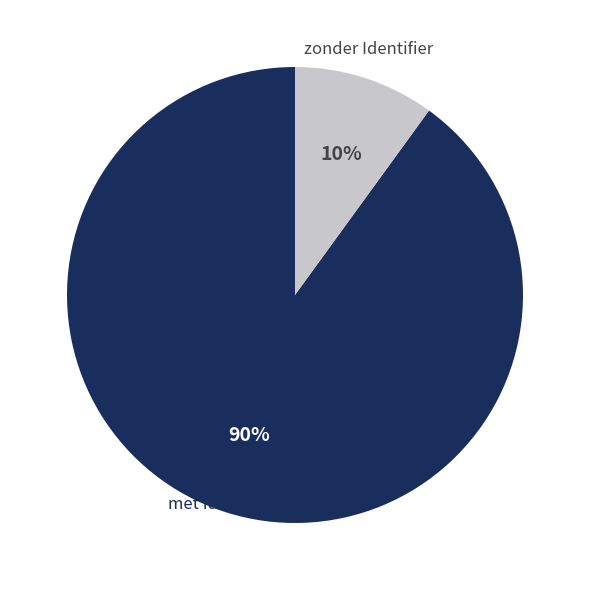

To the nearest percent, what is the difference between the largest and smallest slice percentages?

80%